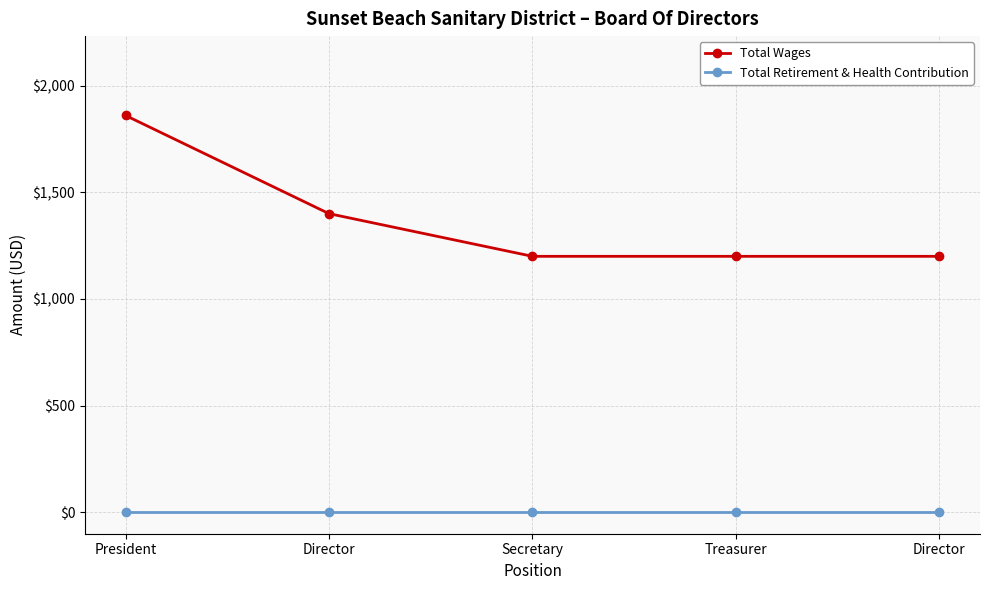

At which category does the chart reach its minimum across all series?

President